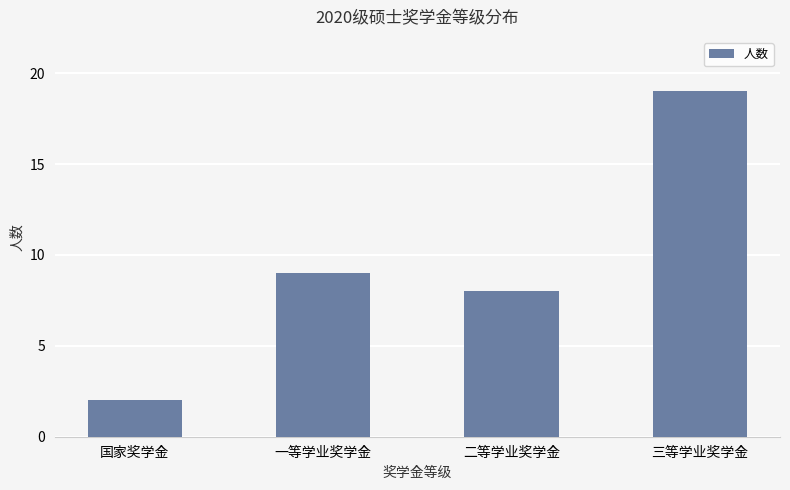

What is the difference between the values at 二等学业奖学金 and 一等学业奖学金?

1